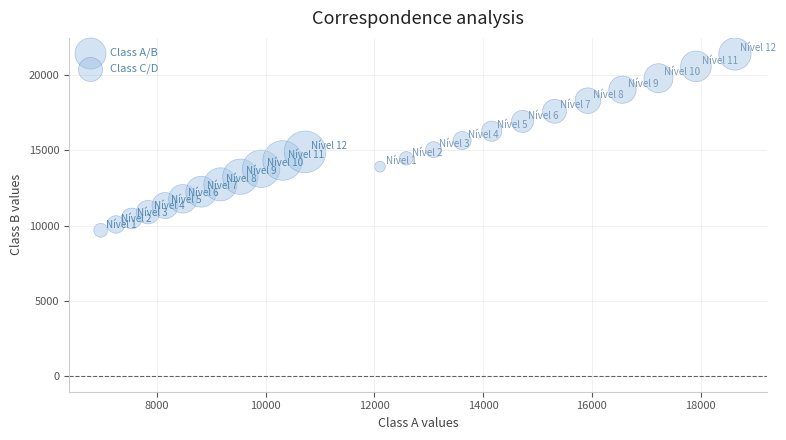

Which series contains the highest Y value?

Class C/D